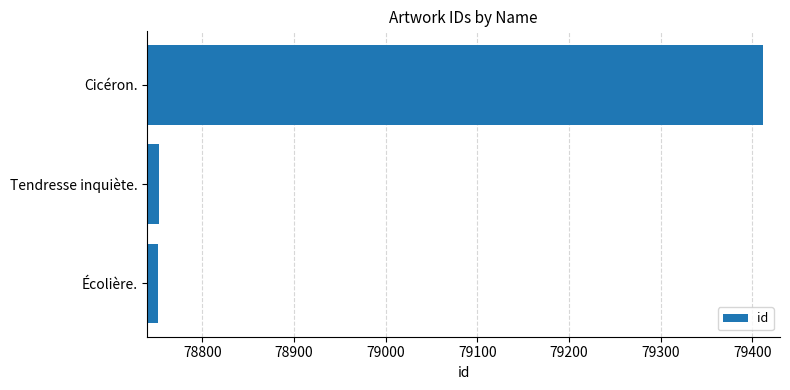

What is the difference between the maximum and second lowest values?

658